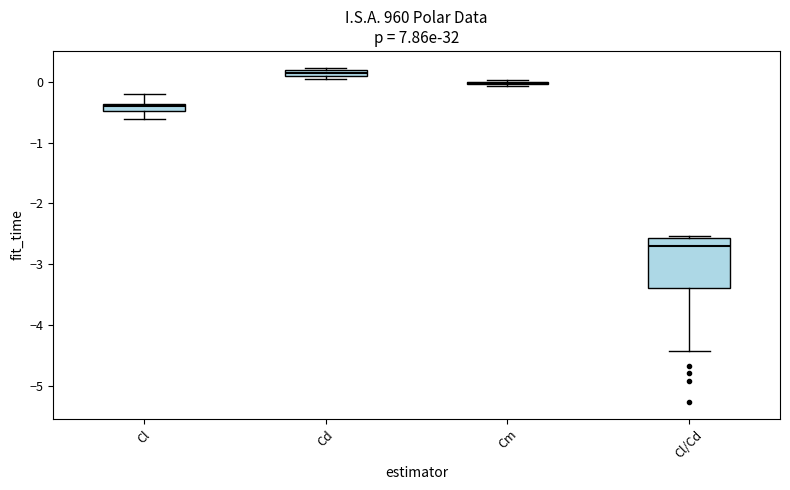

Which box is the tallest, from its lower edge to its upper edge?

Cl/Cd